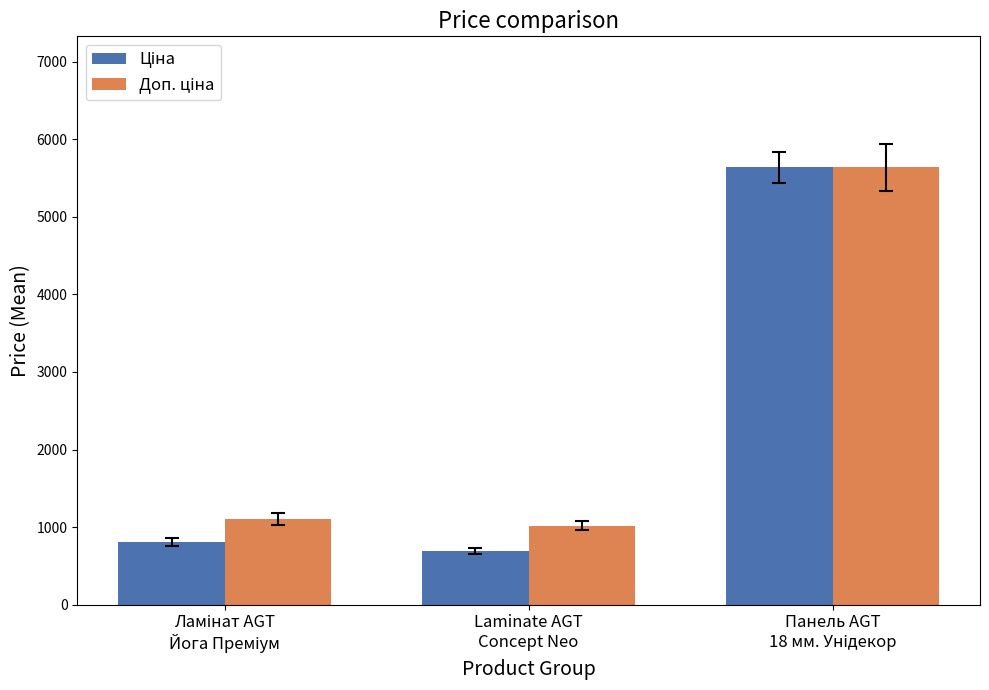

What is the minimum value shown in the chart?

689.1